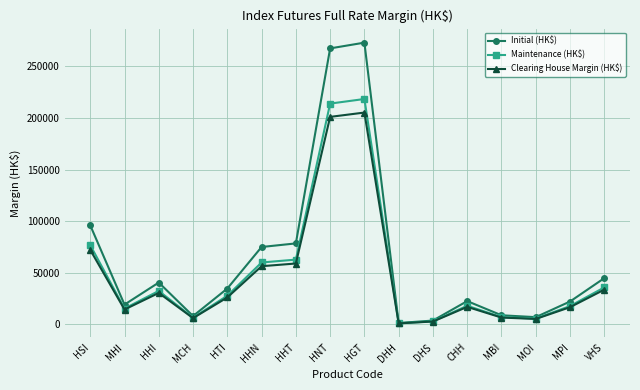

What are all the series names shown in the legend?

Initial (HK$), Maintenance (HK$), Clearing House Margin (HK$)